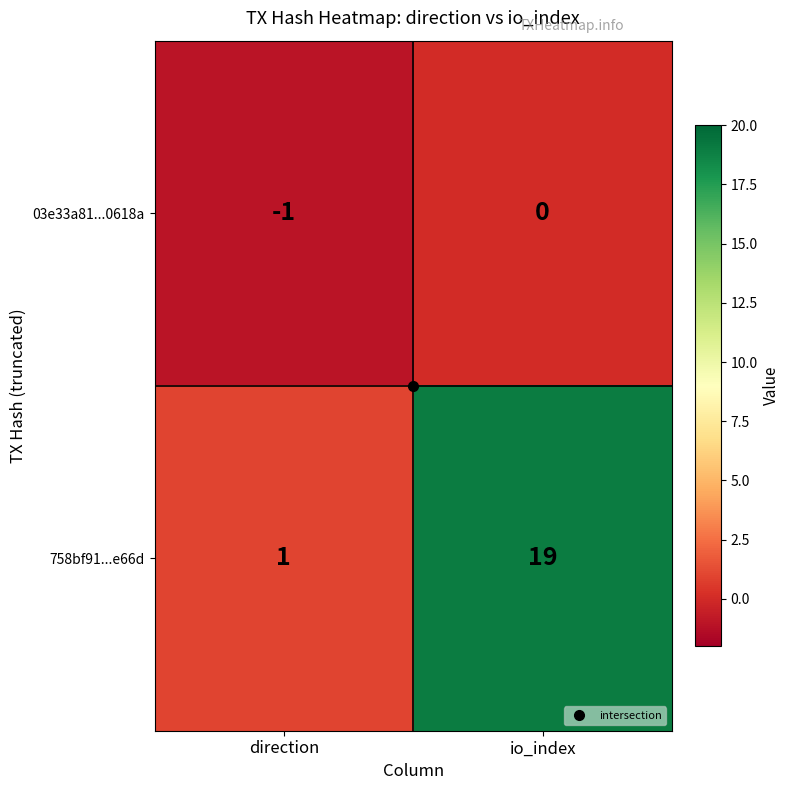

At which category is the sum across all series the highest?

io_index